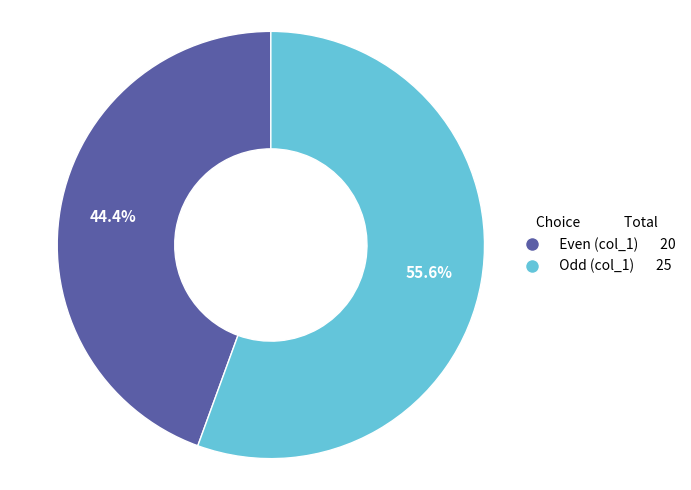

Is there a majority slice in this chart?

Yes